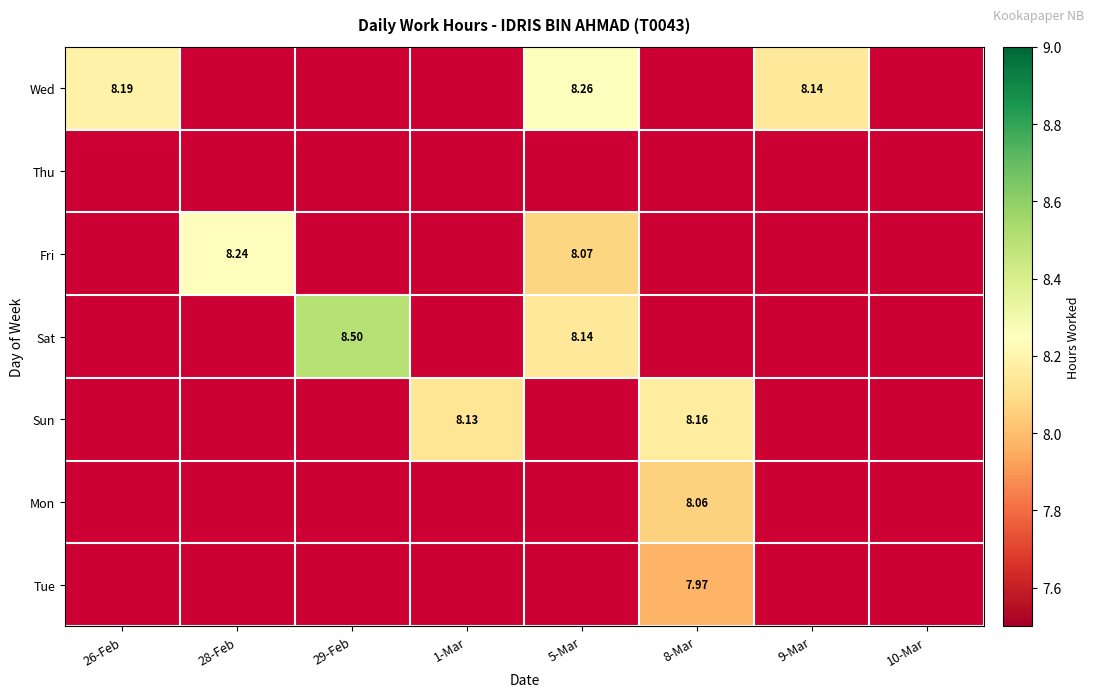

How many data points in Sat are above 8?

2